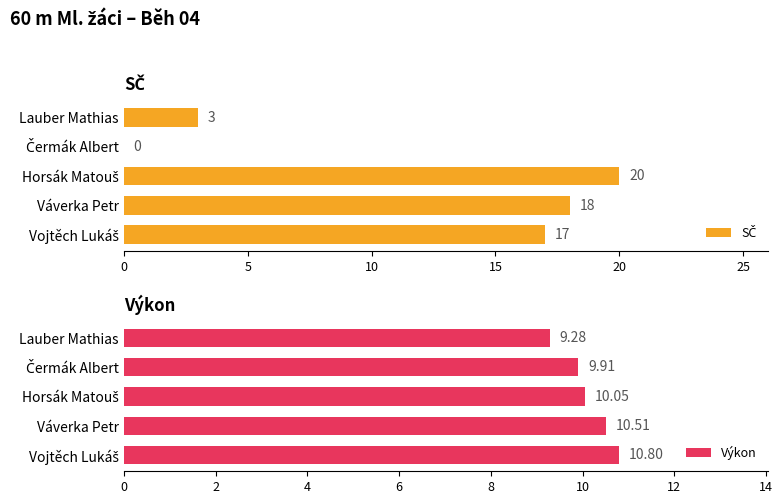

What is the average value of the Výkon series?

10.1